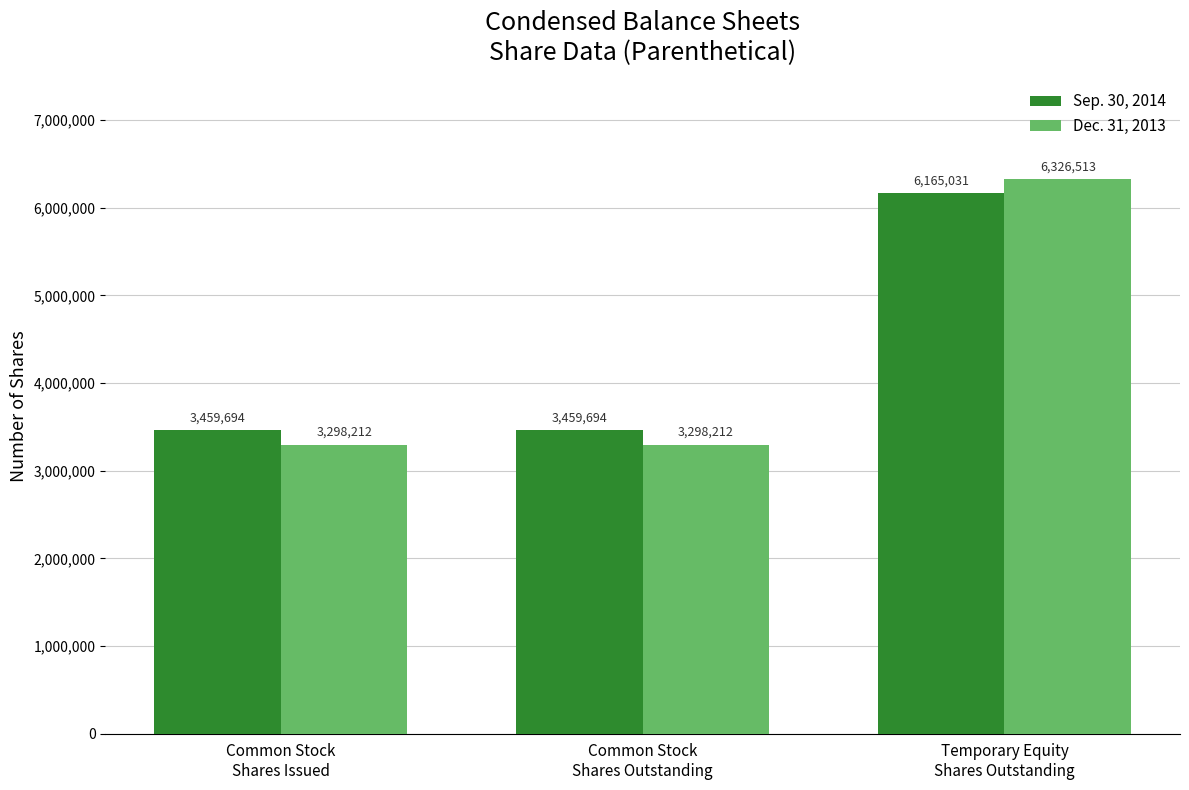

How many groups of bars are there?

3